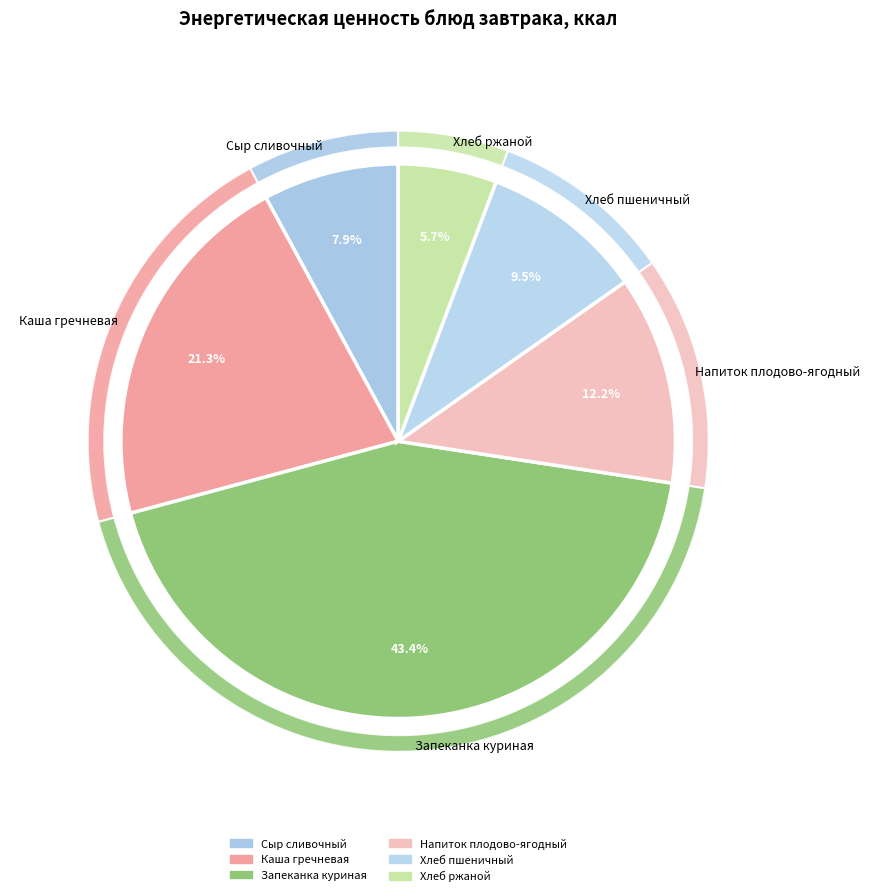

What percentage do Хлеб пшеничный and Напиток плодово-ягодный together represent?

21.7%